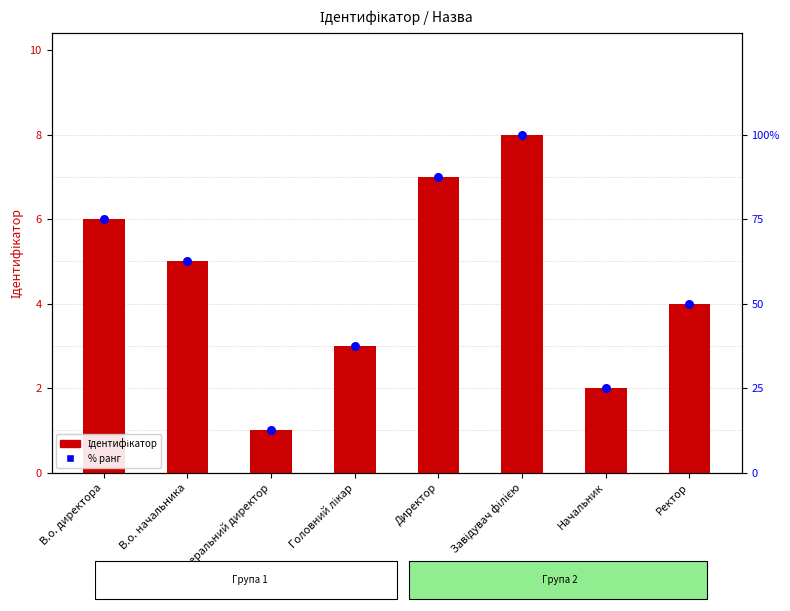

Which series reaches the minimum Y coordinate?

Ідентифікатор